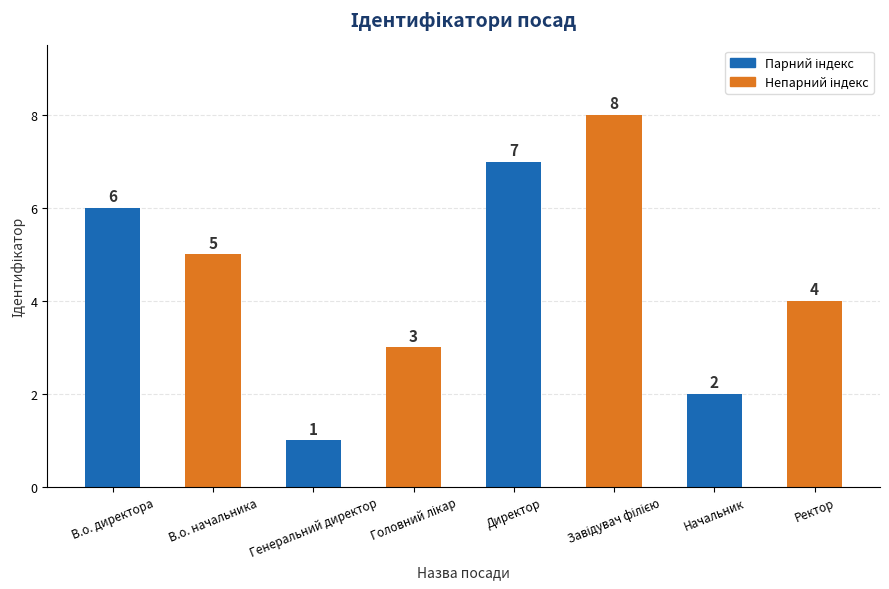

What is the difference between the maximum and minimum values?

7